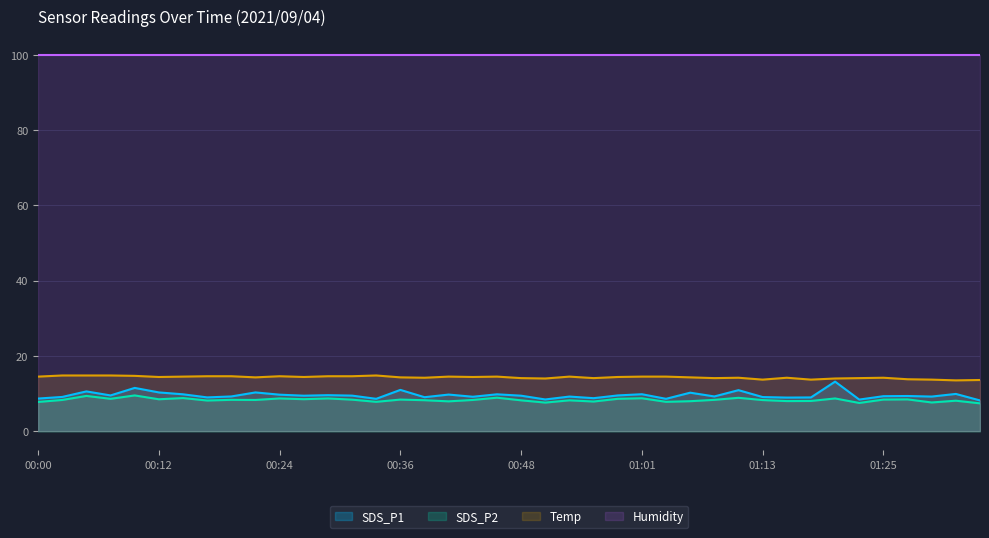

True or false: SDS_P2 and SDS_P1 cross at least once.

False